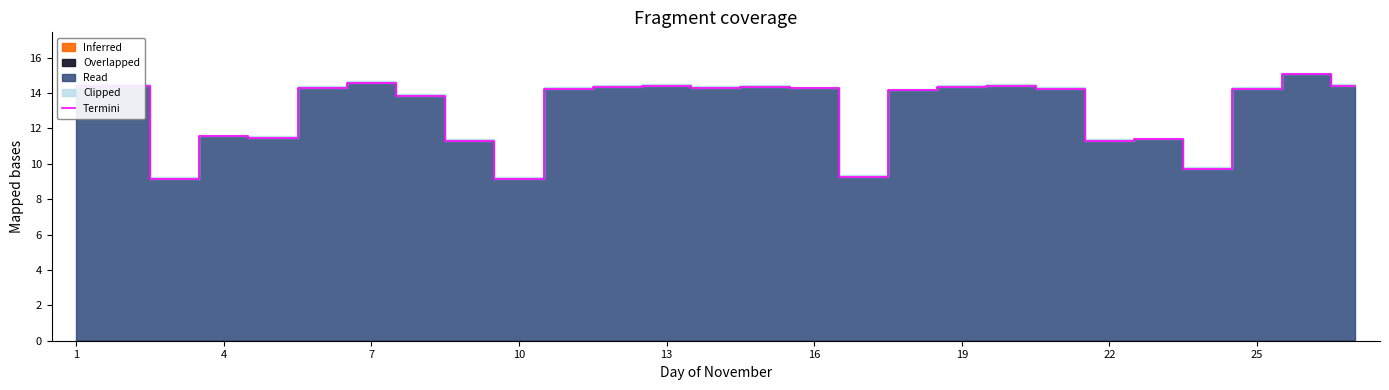

The value of Termini at 13 is 14.4. True or false?

True